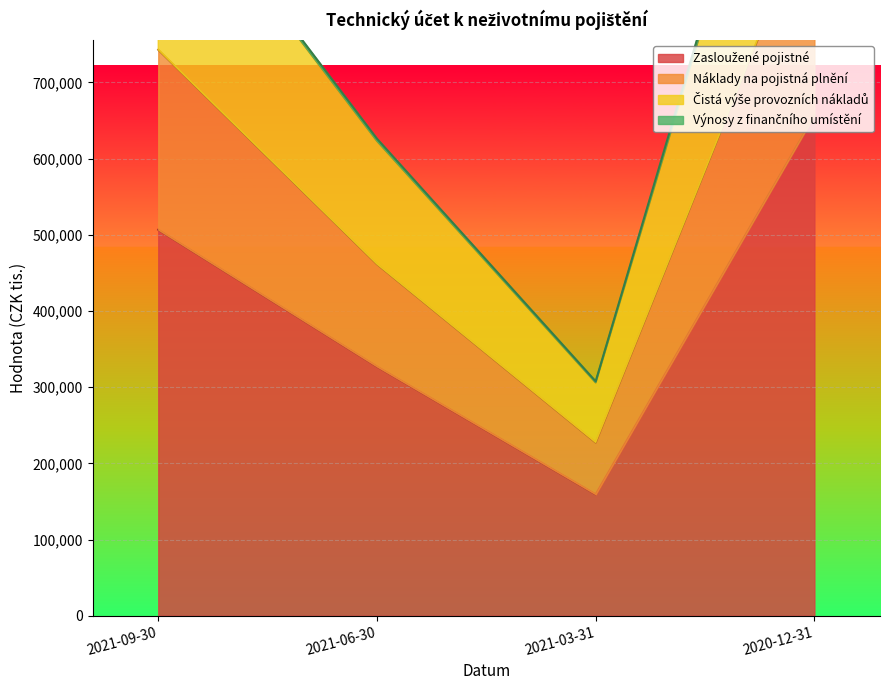

Where is the first local minimum for Čistá výše provozních nákladů?

2021-03-31